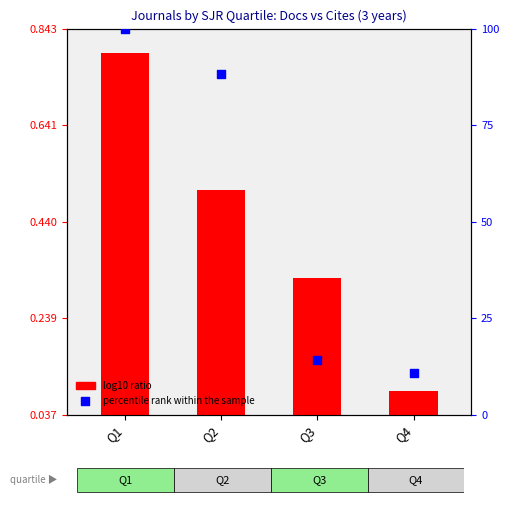

What is the total value across all series at Q4?

10.9